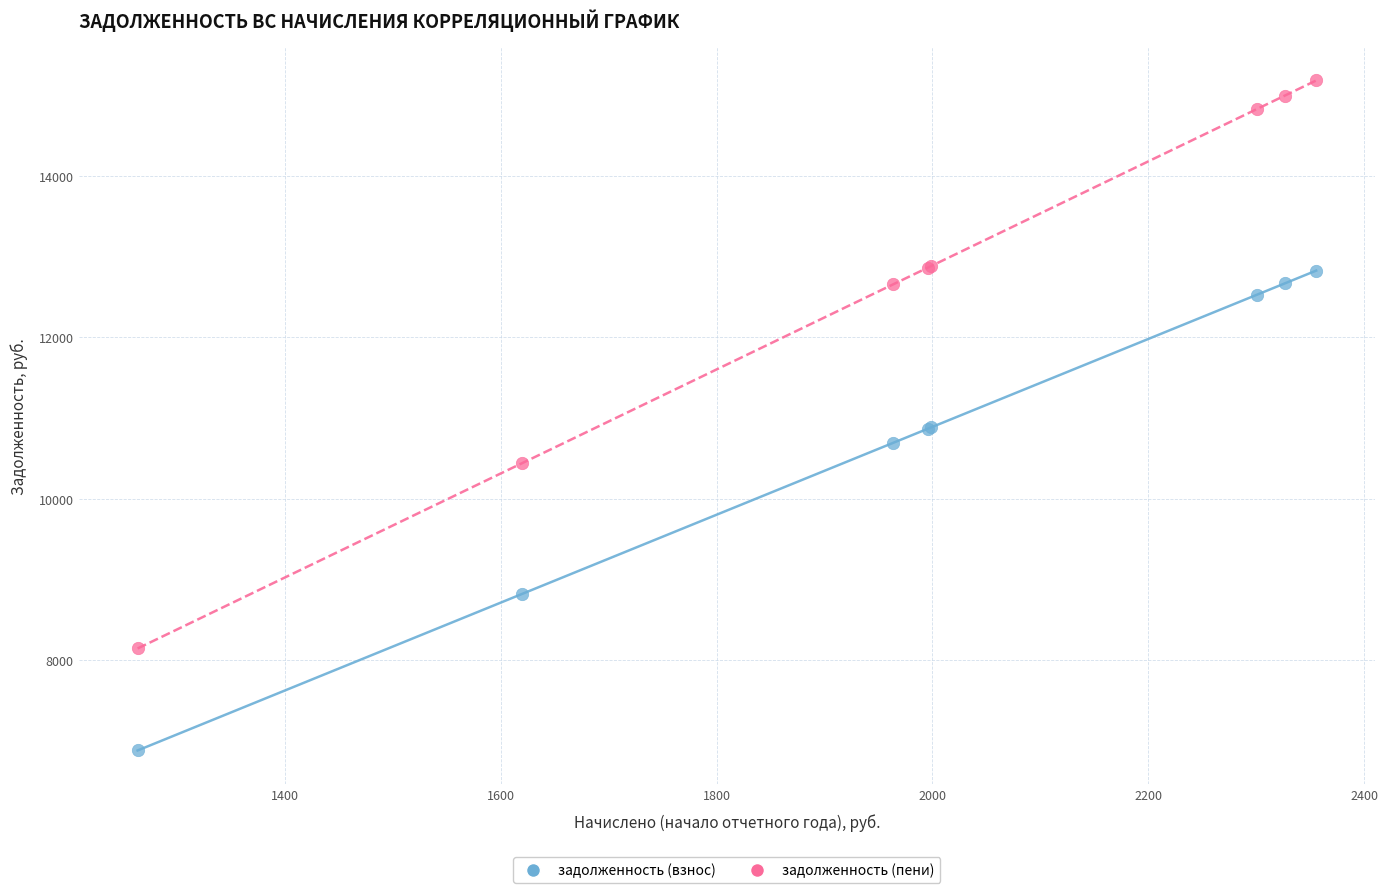

Which series contains the lowest Y value?

задолженность (взнос)